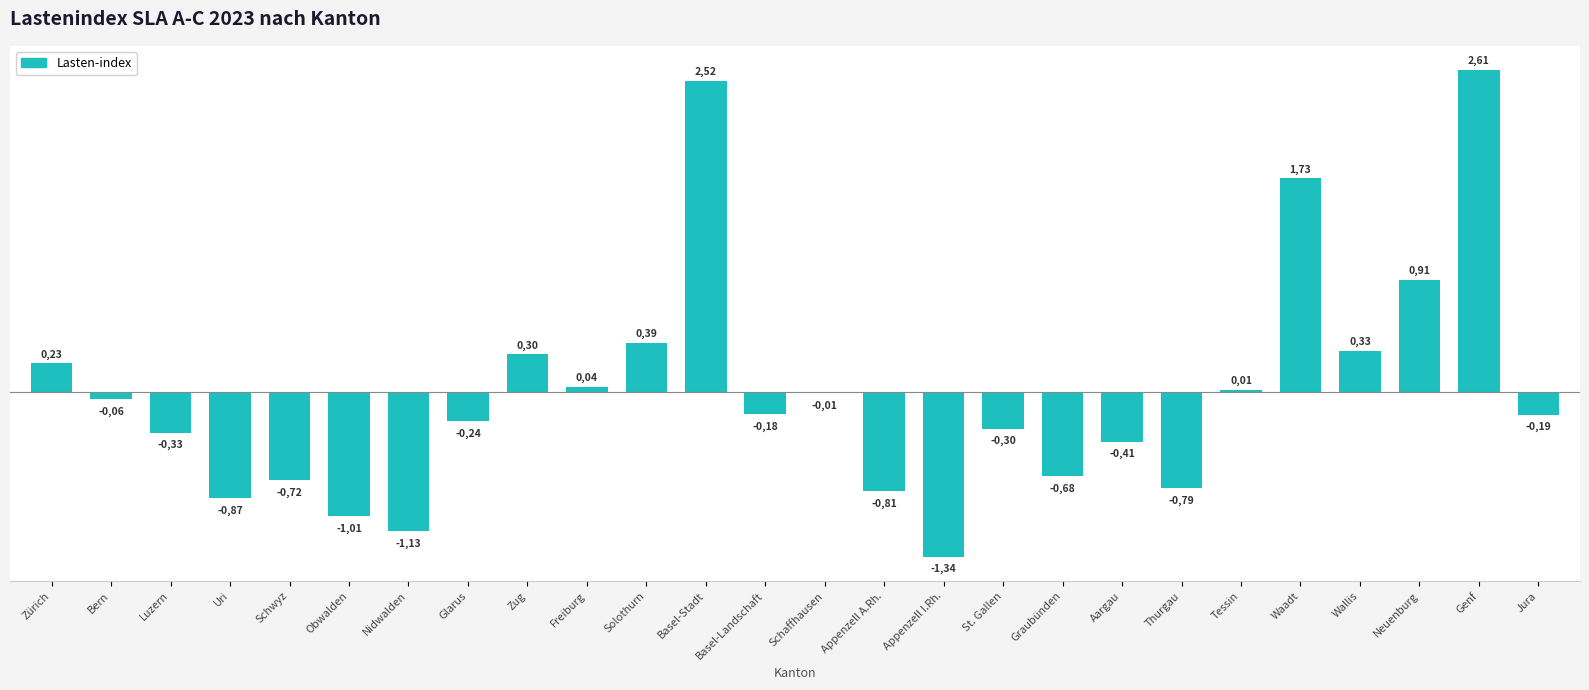

What is the sum of the values at Solothurn and Freiburg?

0.4